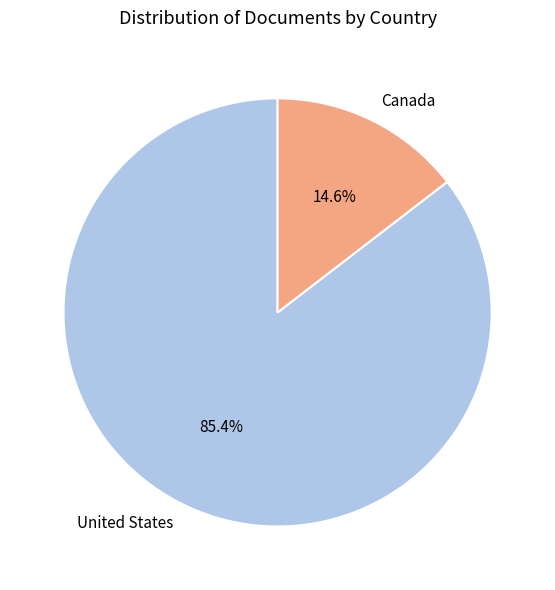

What portion of the pie excludes United States?

14.6%